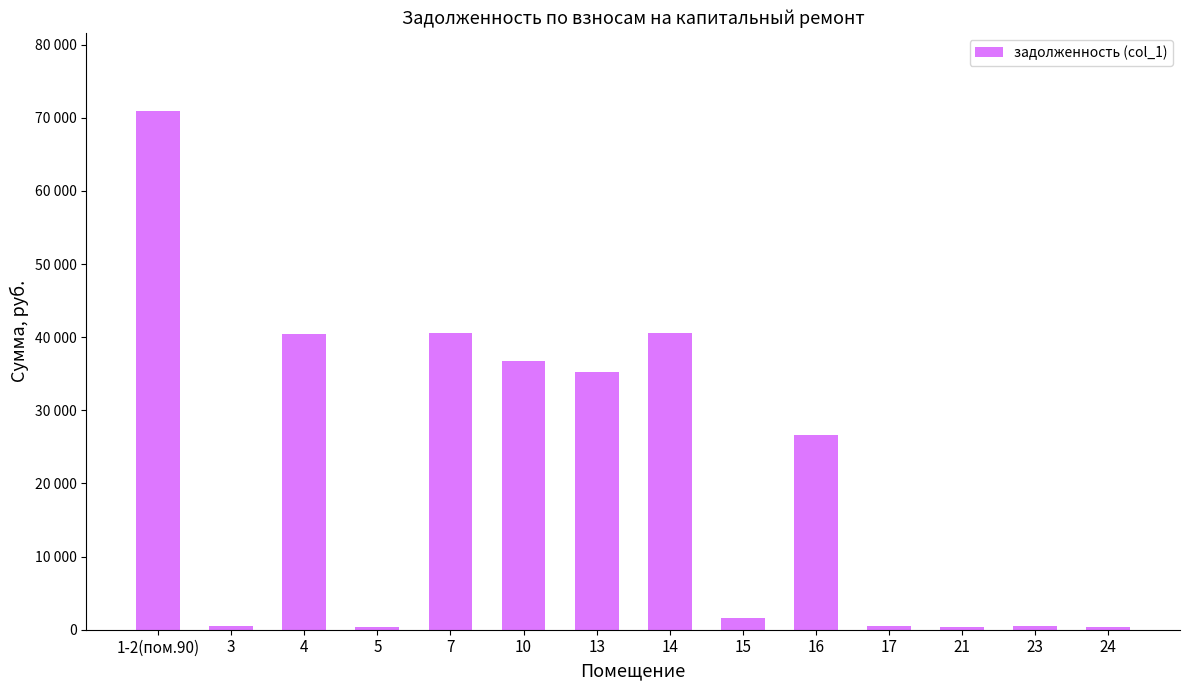

What is the maximum value shown in the chart?

70960.6